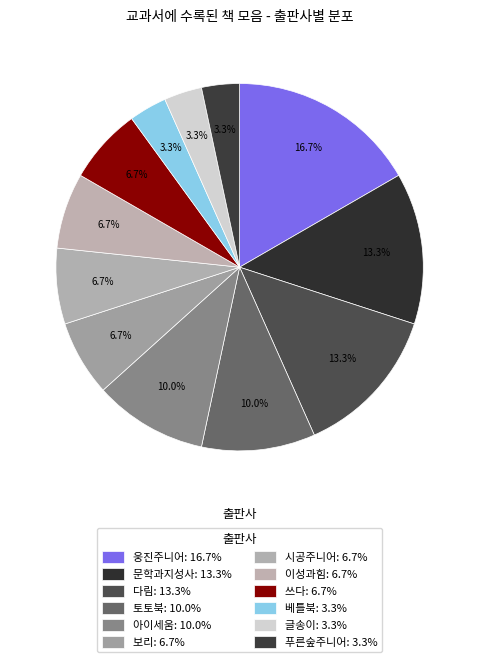

What percentage is NOT represented by 보리?

93.3%